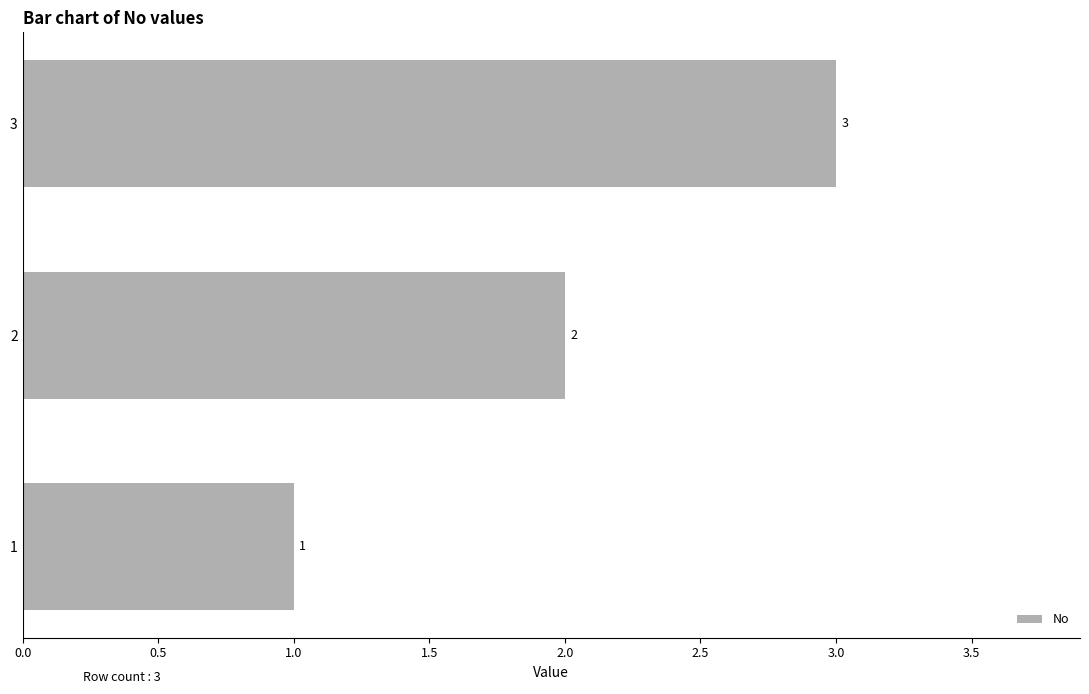

Count the values in the range 1 to 3.

3